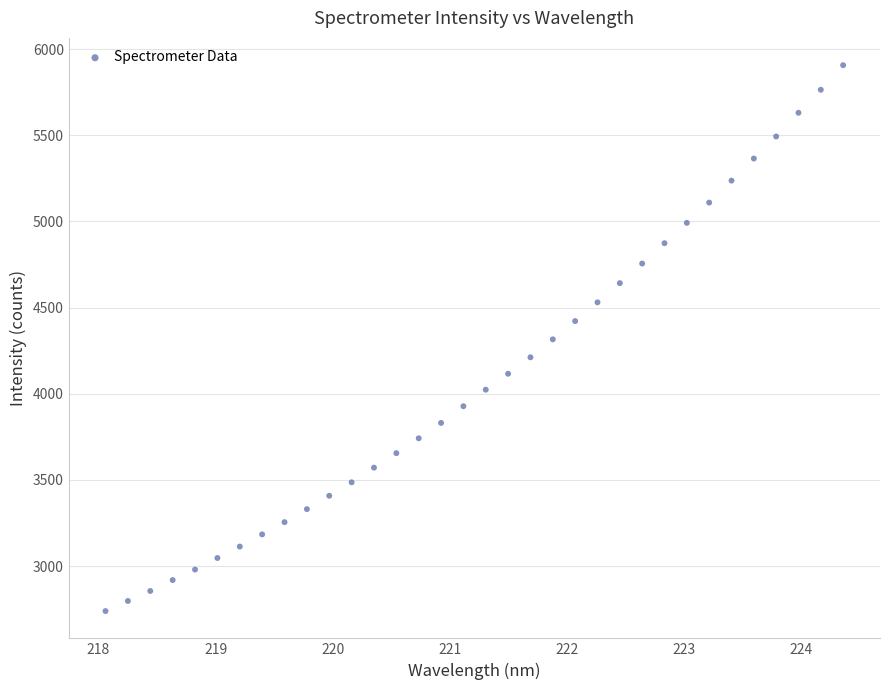

What is the range of X values (max minus min)?

6.3